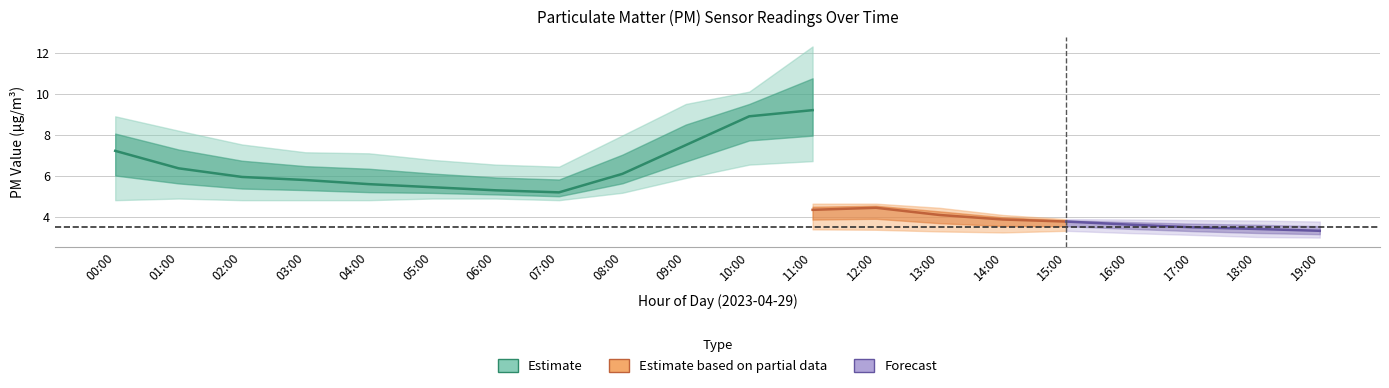

The P2_lower series shows 0.8 at 05:00. True or false?

False